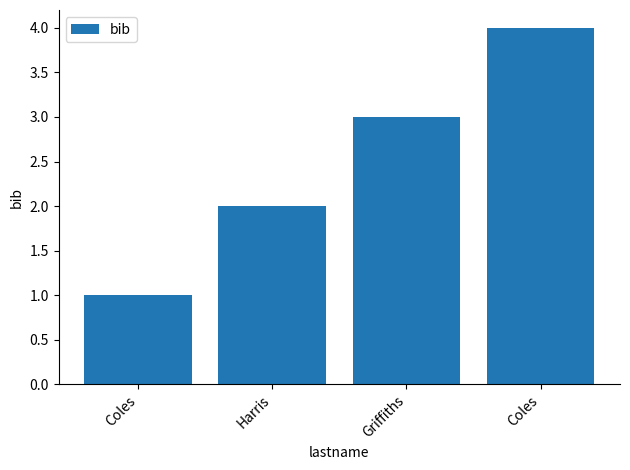

How many series are shown in this chart?

1